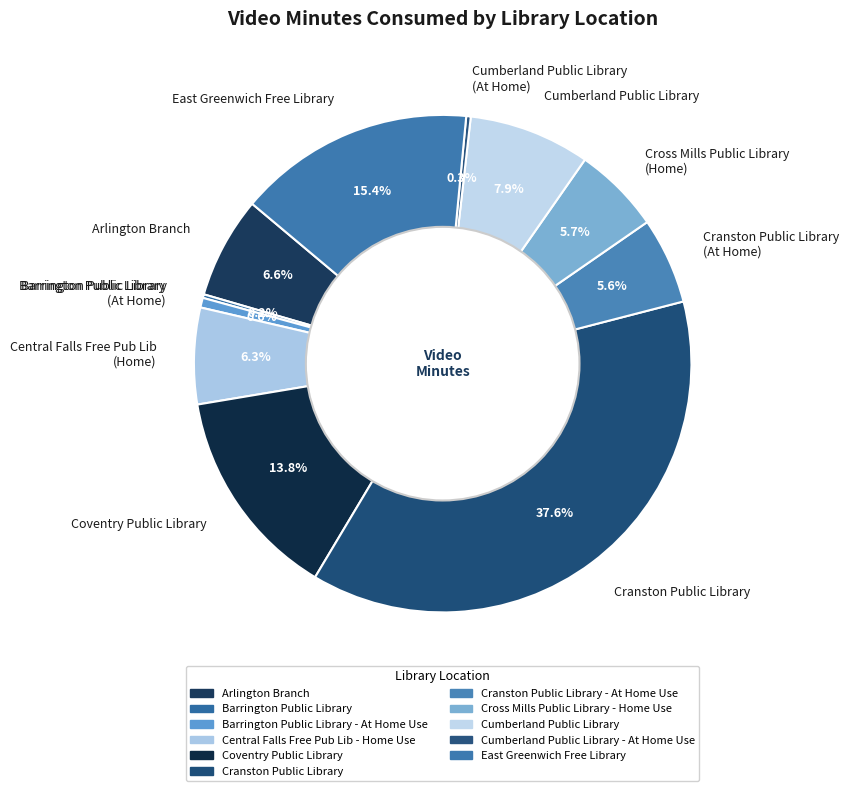

Is there a majority slice in this chart?

No